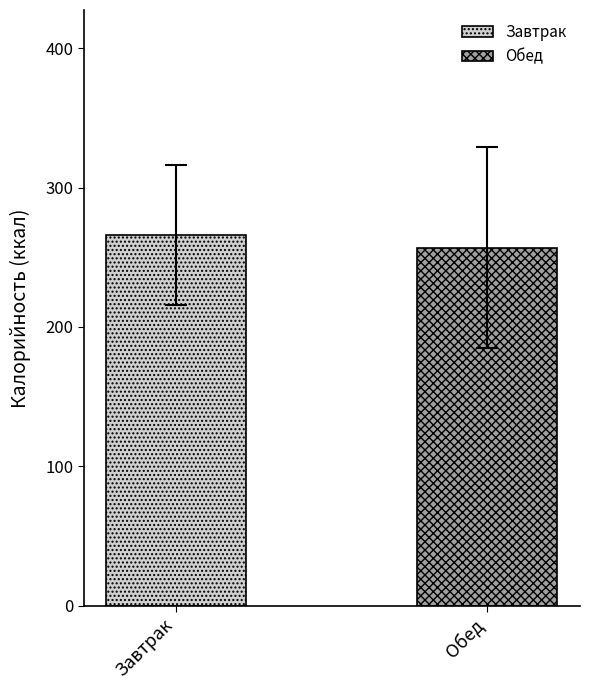

How many categories are shown in the chart?

1